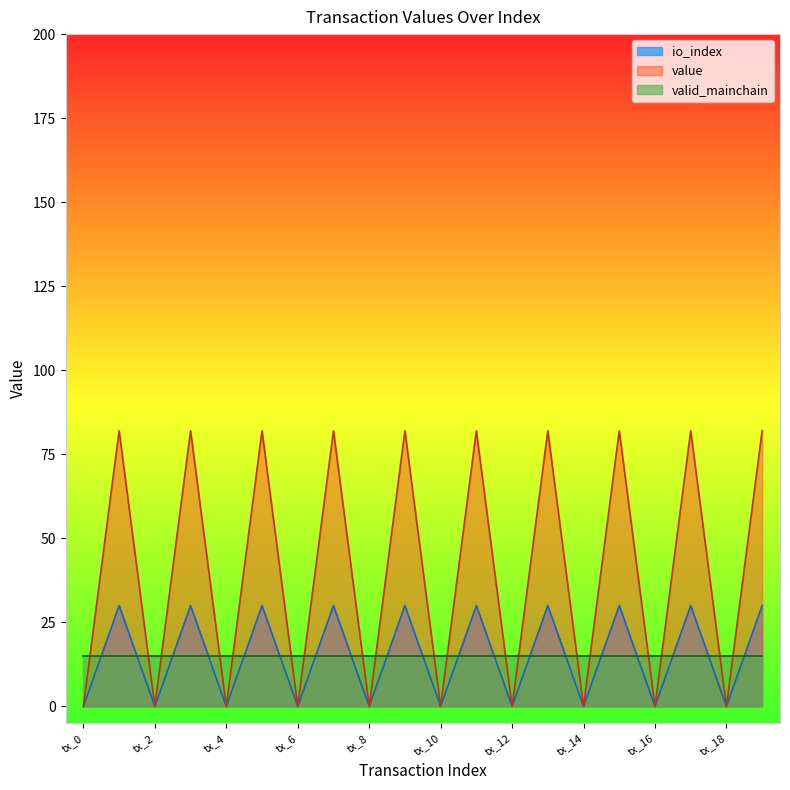

True or false: io_index and value intersect in this chart.

False